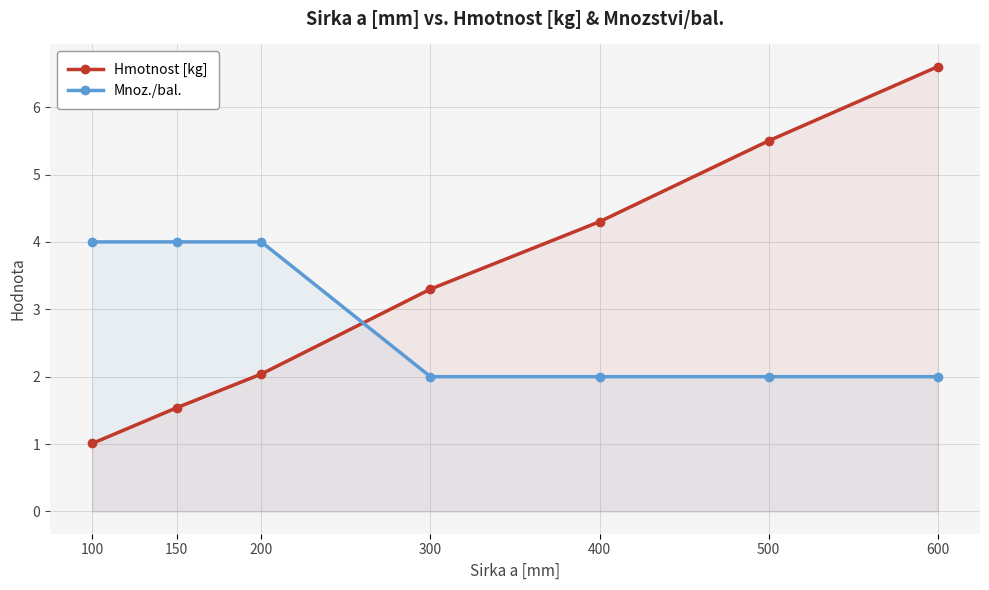

List the labels in order of Mnoz./bal. value, largest first.

100, 150, 200, 300, 400, 500, 600